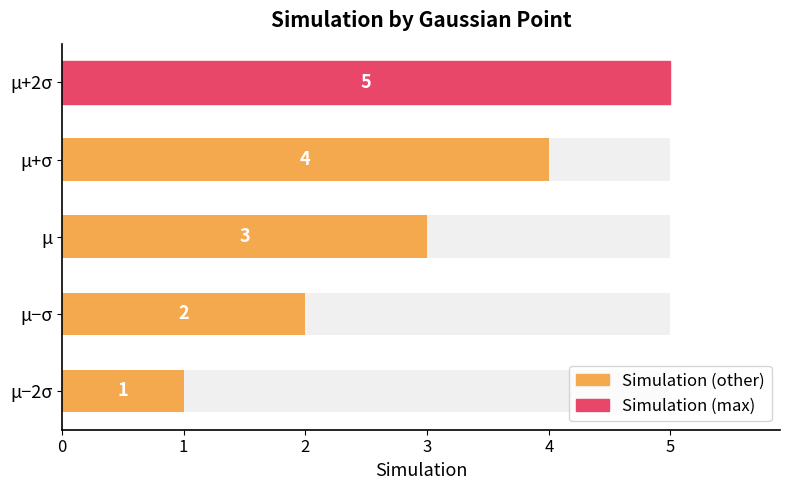

What is the difference between the maximum and minimum values?

4